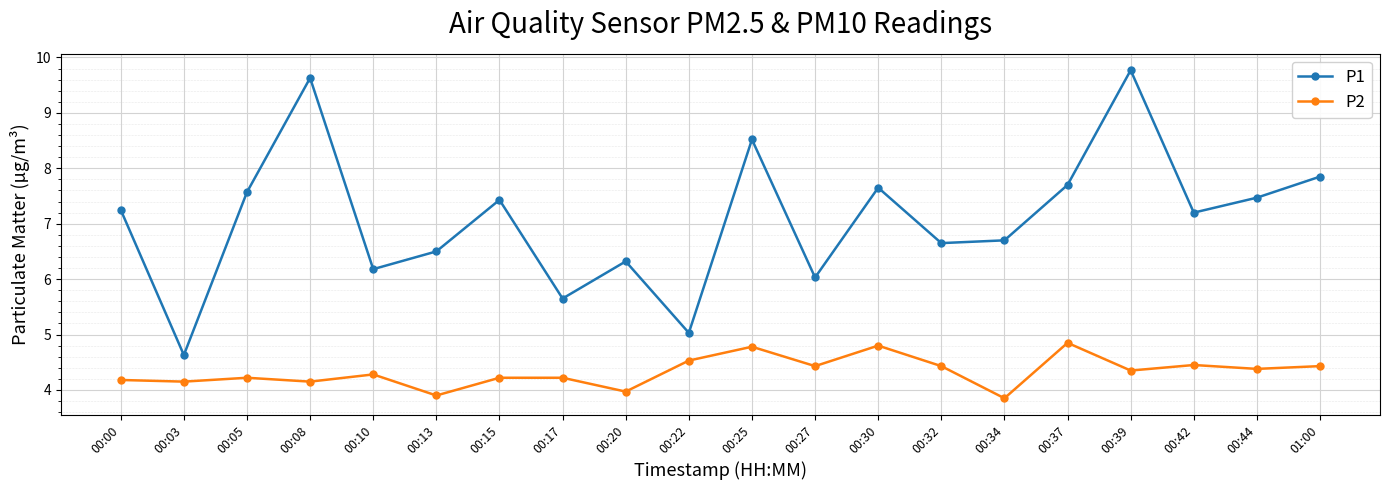

What is the value of the P2 point at the 7th from the left?

4.2